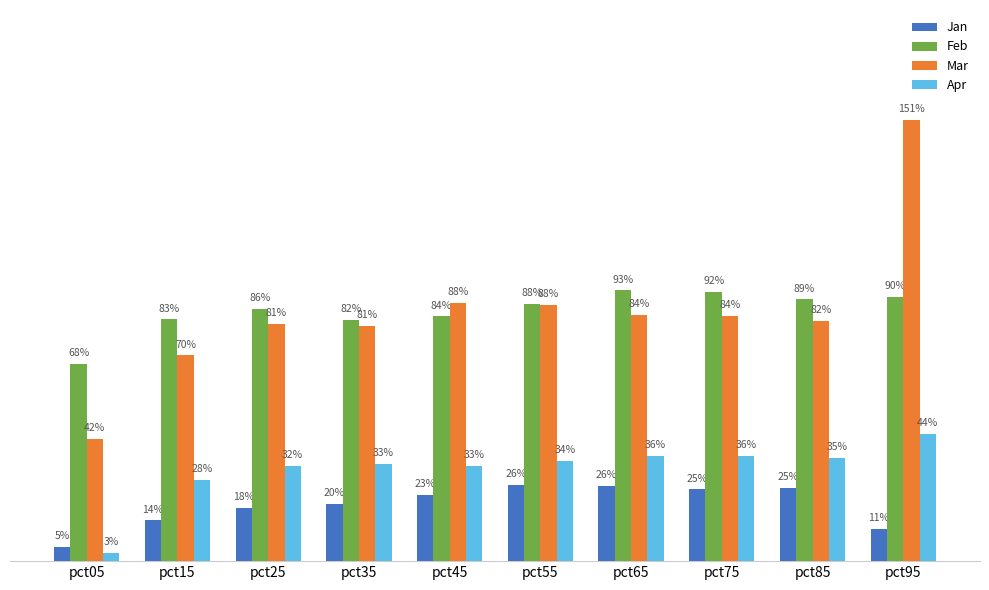

Are the bars horizontal?

No